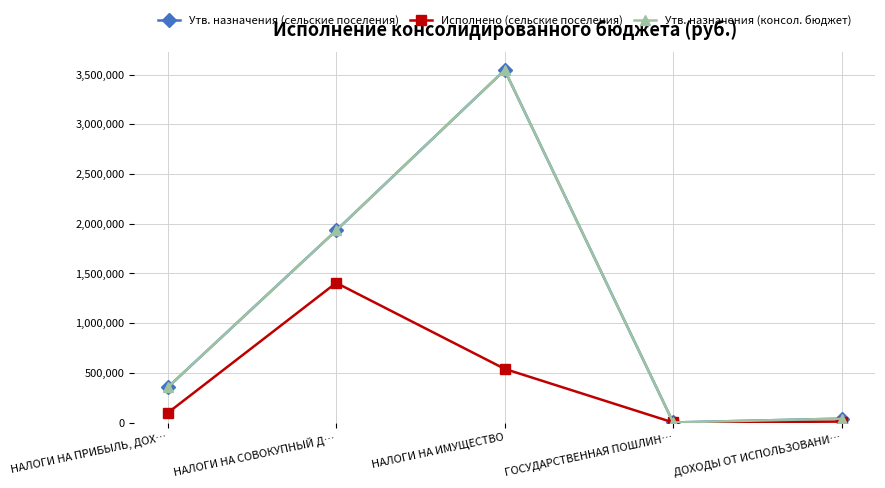

Is this an area chart (filled region under the line)?

No